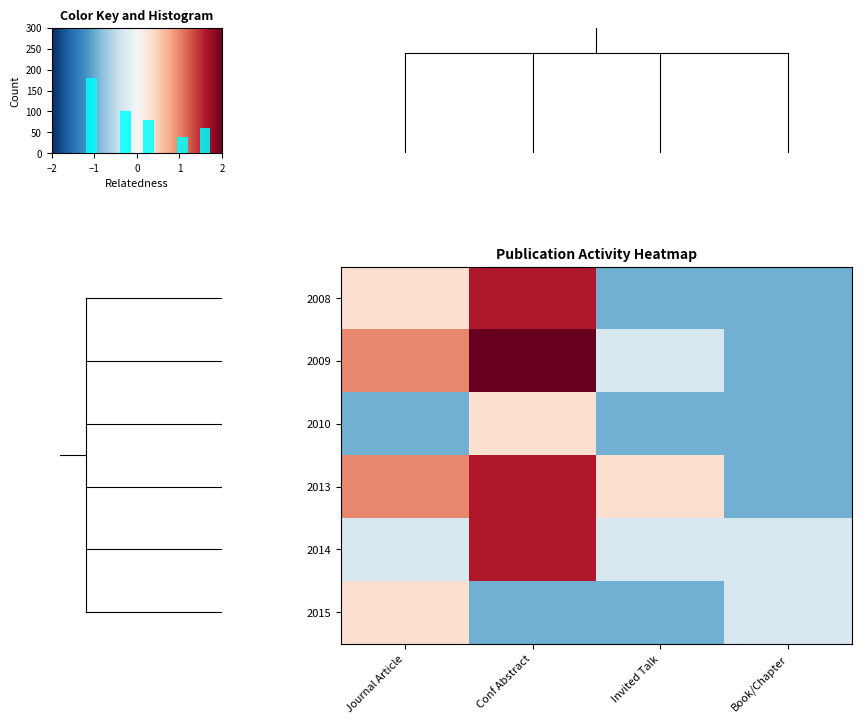

Reading left to right, transcribe all the data shown in this chart.

2008: Journal Article=0.3	Conf Abstract=1.6	Invited Talk=-1.0	Book/Chapter=-1.0
2009: Journal Article=1.0	Conf Abstract=2.3	Invited Talk=-0.3	Book/Chapter=-1.0
2010: Journal Article=-1.0	Conf Abstract=0.3	Invited Talk=-1.0	Book/Chapter=-1.0
2013: Journal Article=1.0	Conf Abstract=1.6	Invited Talk=0.3	Book/Chapter=-1.0
2014: Journal Article=-0.3	Conf Abstract=1.6	Invited Talk=-0.3	Book/Chapter=-0.3
2015: Journal Article=0.3	Conf Abstract=-1.0	Invited Talk=-1.0	Book/Chapter=-0.3